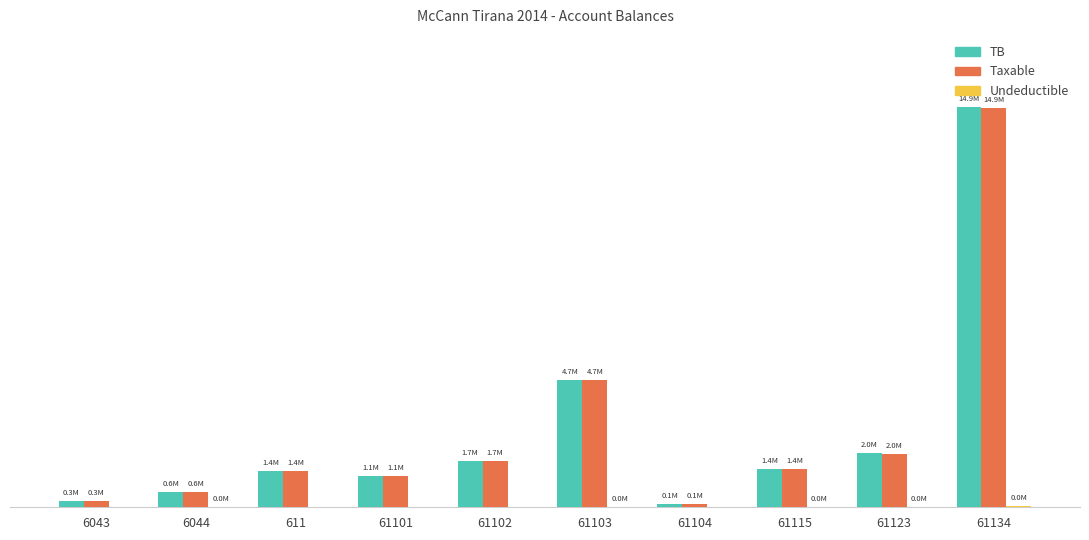

Read the Taxable value at 61104.

105900.0